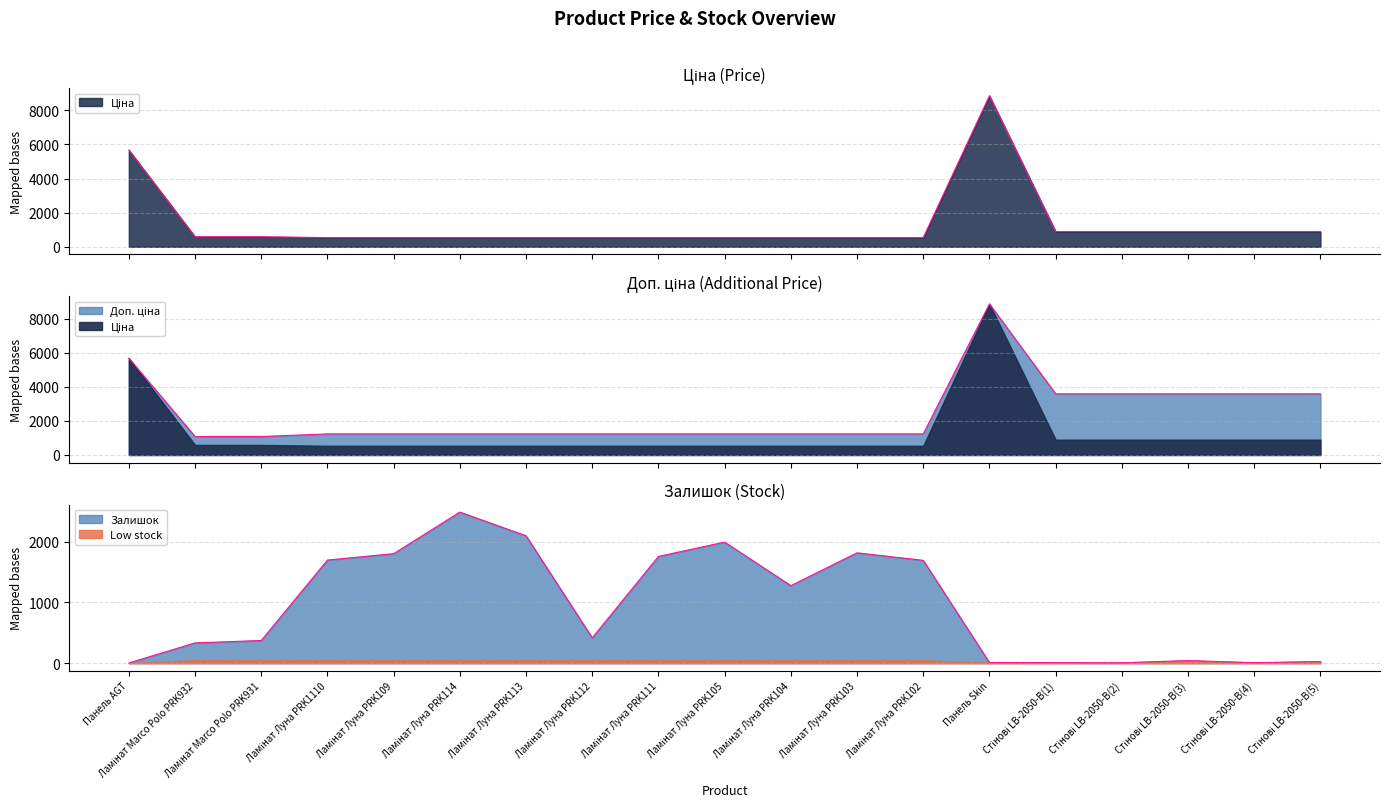

What is the difference between the maximum and minimum values in the Залишок series?

2482.0